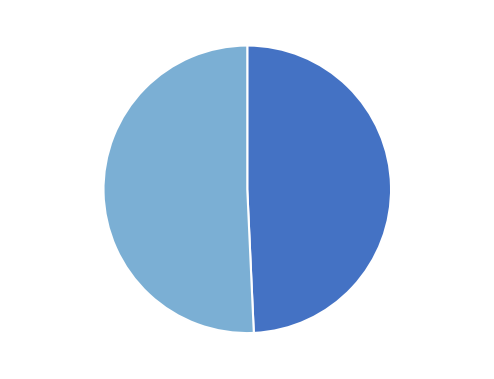

What is the smallest slice in the pie chart?

民营连锁